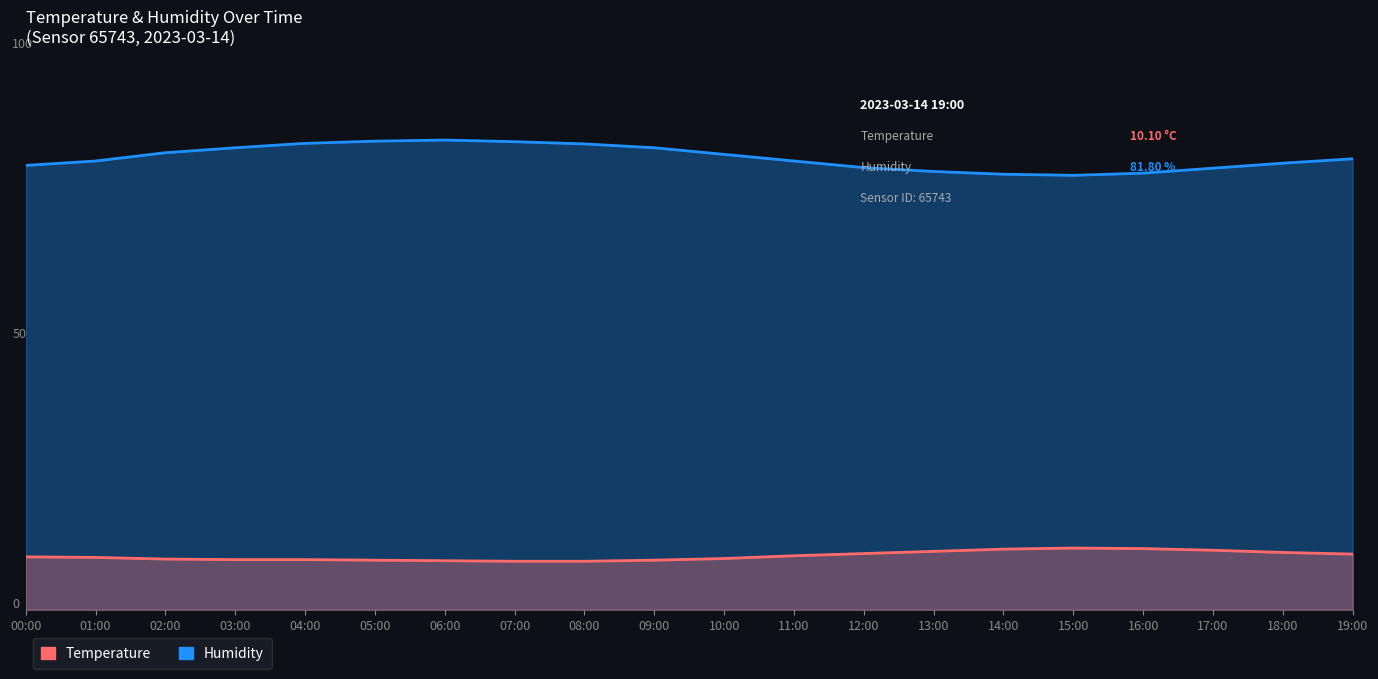

What is the sum of the Temperature values at 17:00 and 14:00?

21.8